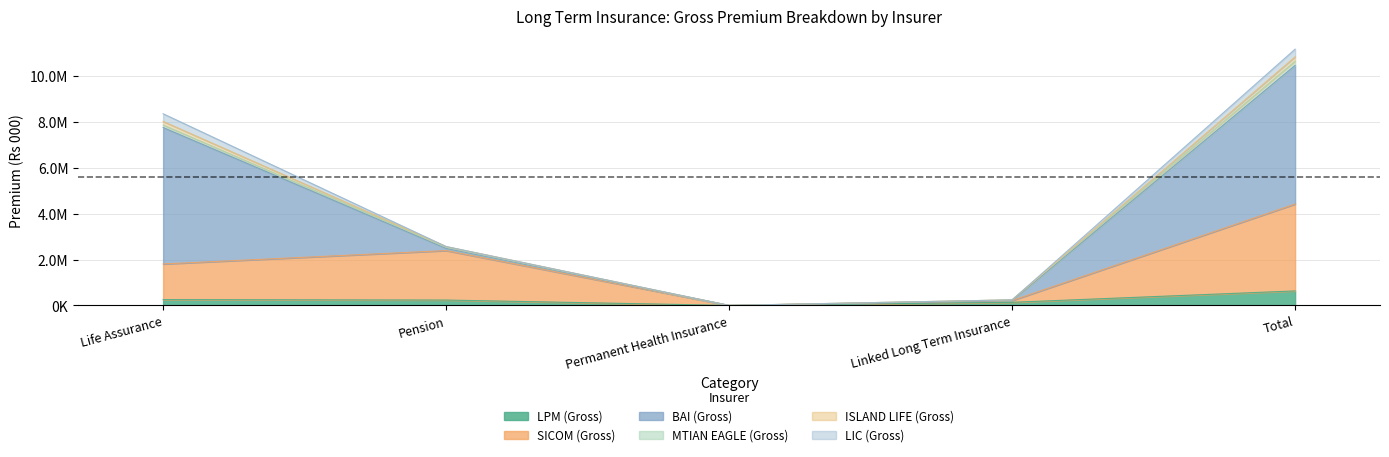

Which category has the highest value in the LPM (Gross) series?

Total